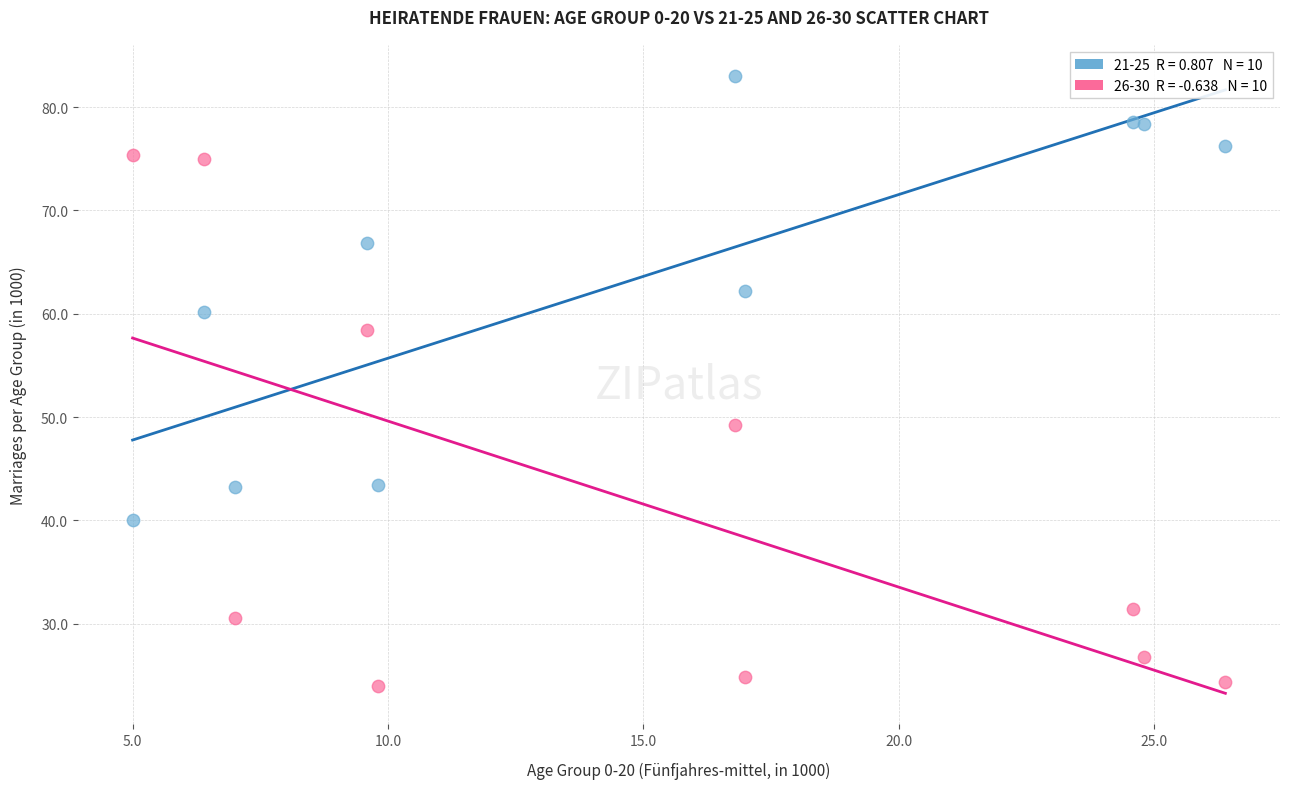

Across all series, what Y value is closest to 53?

49.2